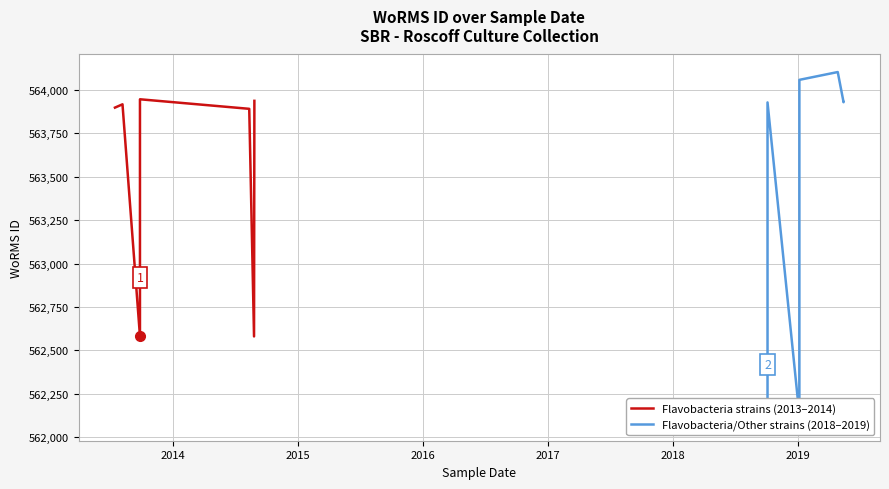

At how many categories does at least one series exceed 563231?

9